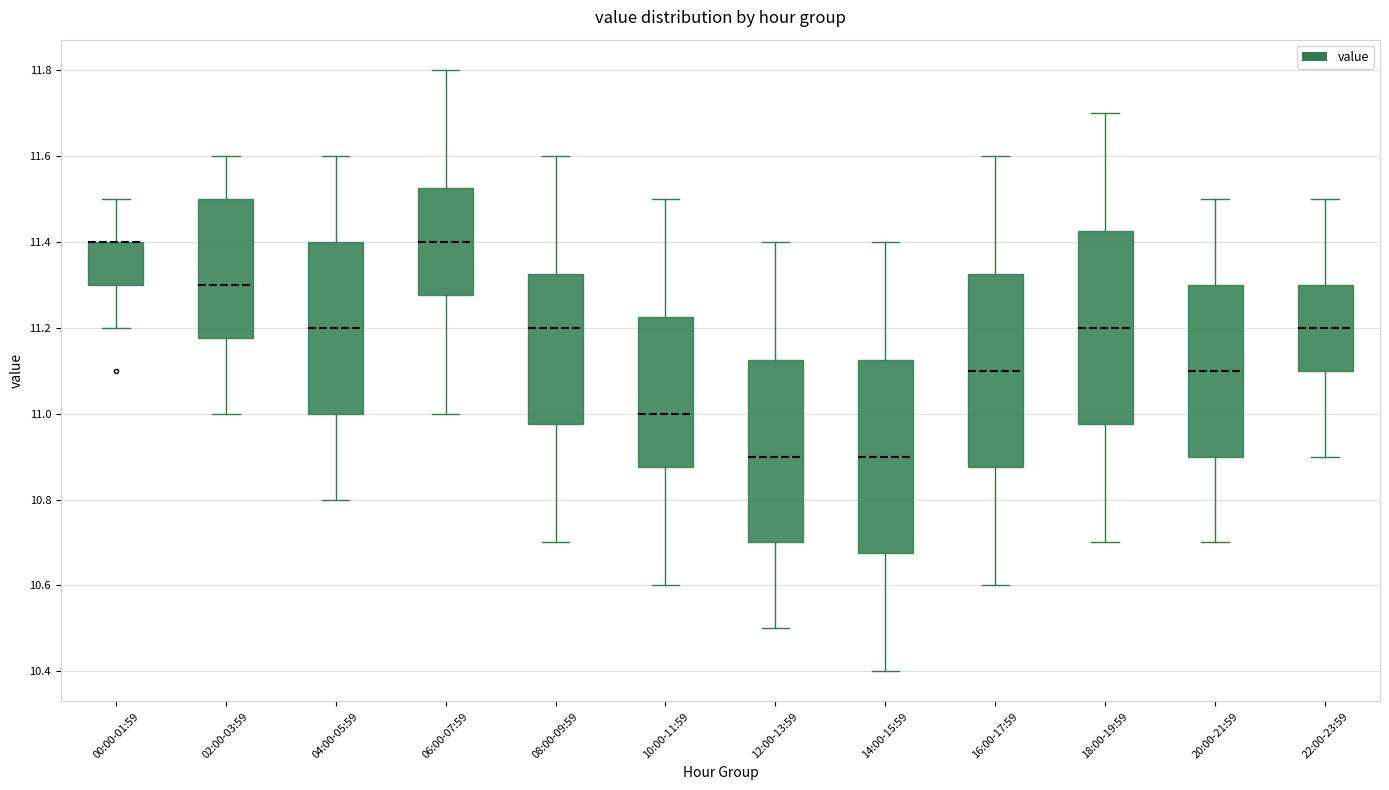

Reading left to right, transcribe this box plot: for each box, give where its median line is, the range the box spans, and where its two whiskers end, as read against the y-axis. The values are not printed on the chart, so give them approximately, as read against the axis.

00:00-01:59: median 11.40 (drawn on the box's upper edge), box 11.30 to 11.40, whiskers 11.20 to 11.50
02:00-03:59: median 11.30, box 11.18 to 11.50, whiskers 11.00 to 11.60
04:00-05:59: median 11.20, box 11.00 to 11.40, whiskers 10.80 to 11.60
06:00-07:59: median 11.40, box 11.28 to 11.52, whiskers 11.00 to 11.80
08:00-09:59: median 11.20, box 10.98 to 11.32, whiskers 10.70 to 11.60
10:00-11:59: median 11.00, box 10.88 to 11.22, whiskers 10.60 to 11.50
12:00-13:59: median 10.90, box 10.70 to 11.12, whiskers 10.50 to 11.40
14:00-15:59: median 10.90, box 10.68 to 11.12, whiskers 10.40 to 11.40
16:00-17:59: median 11.10, box 10.88 to 11.32, whiskers 10.60 to 11.60
18:00-19:59: median 11.20, box 10.98 to 11.42, whiskers 10.70 to 11.70
20:00-21:59: median 11.10, box 10.90 to 11.30, whiskers 10.70 to 11.50
22:00-23:59: median 11.20, box 11.10 to 11.30, whiskers 10.90 to 11.50